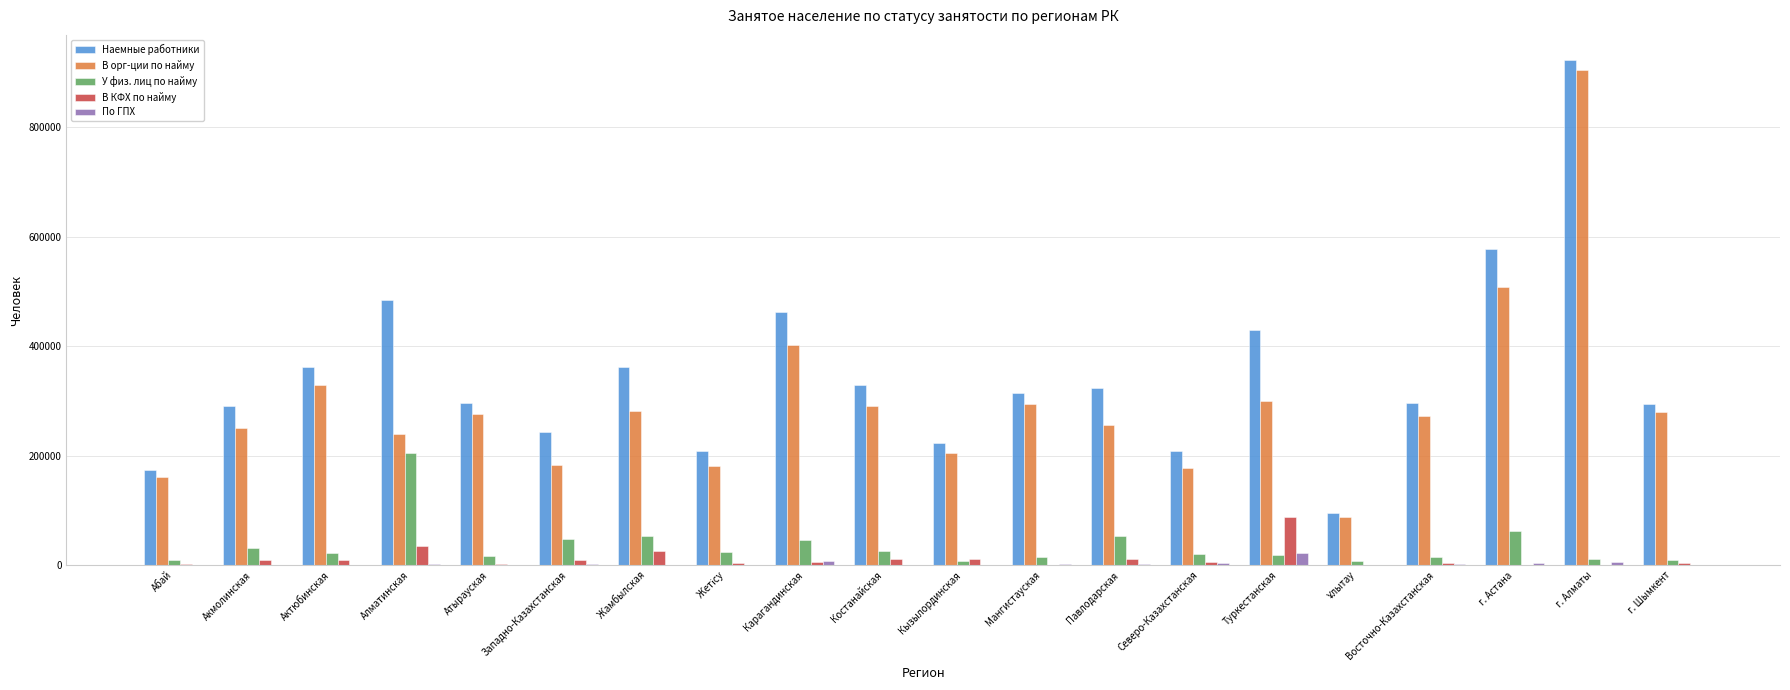

Which series changed the most between Восточно-Казахстанская and г. Астана?

Наемные работники